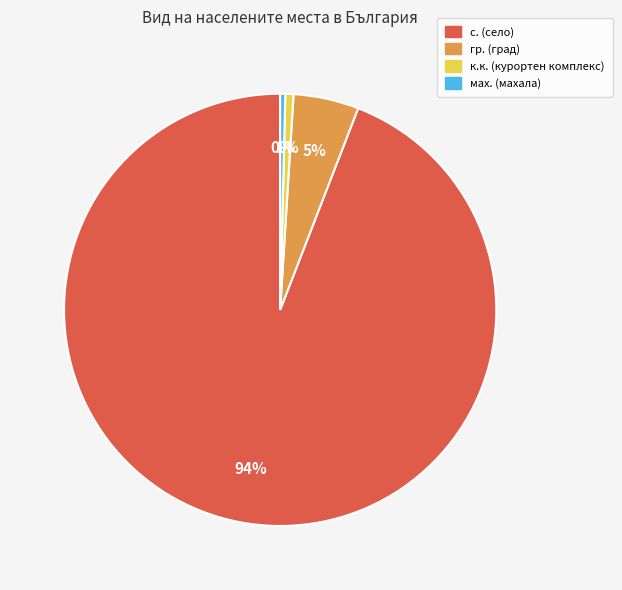

Do к.к. (курортен комплекс) and гр. (град) together represent more than half of the pie?

No